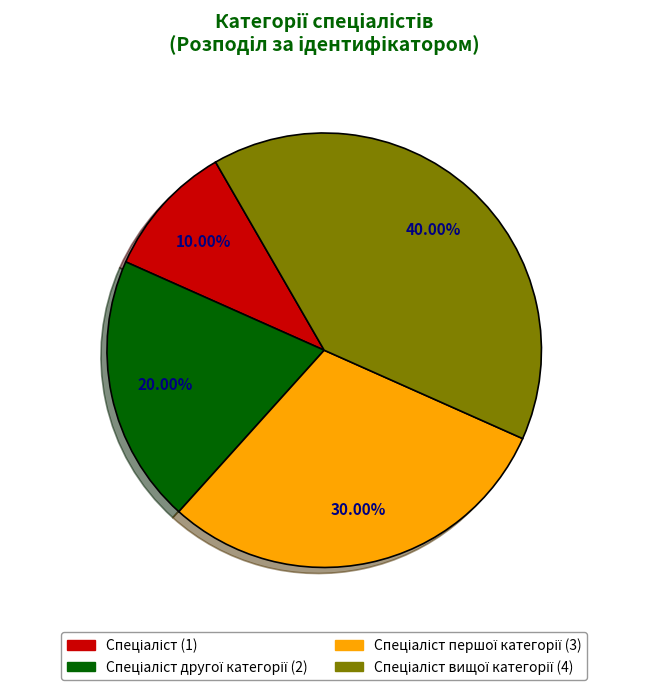

To the nearest percent, what is the difference between the largest and smallest slice percentages?

30%